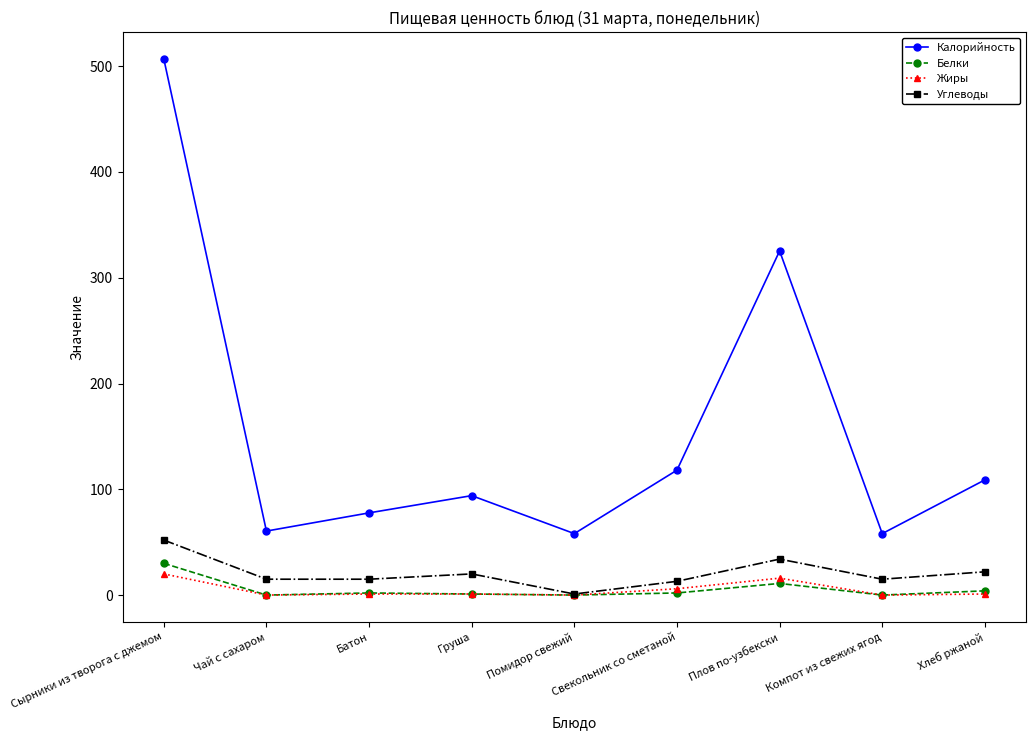

What is the label of the 4th point from the left?

Груша